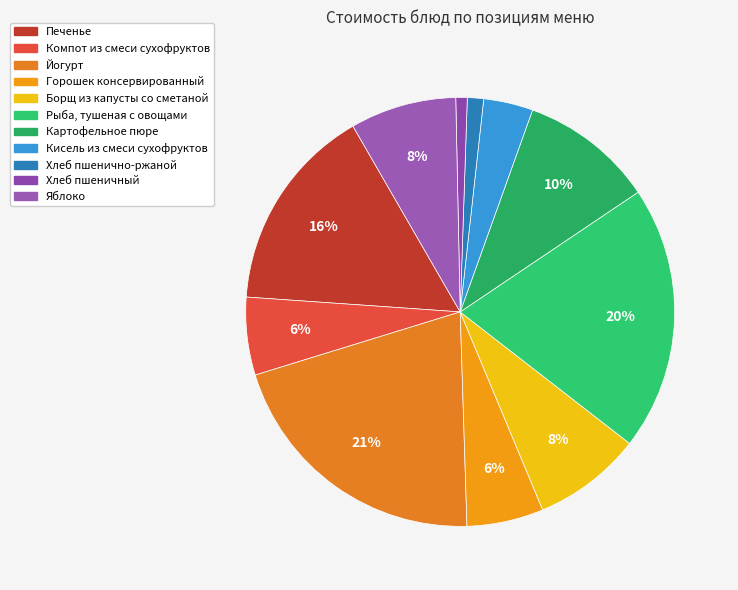

Which slice is the largest?

Йогурт